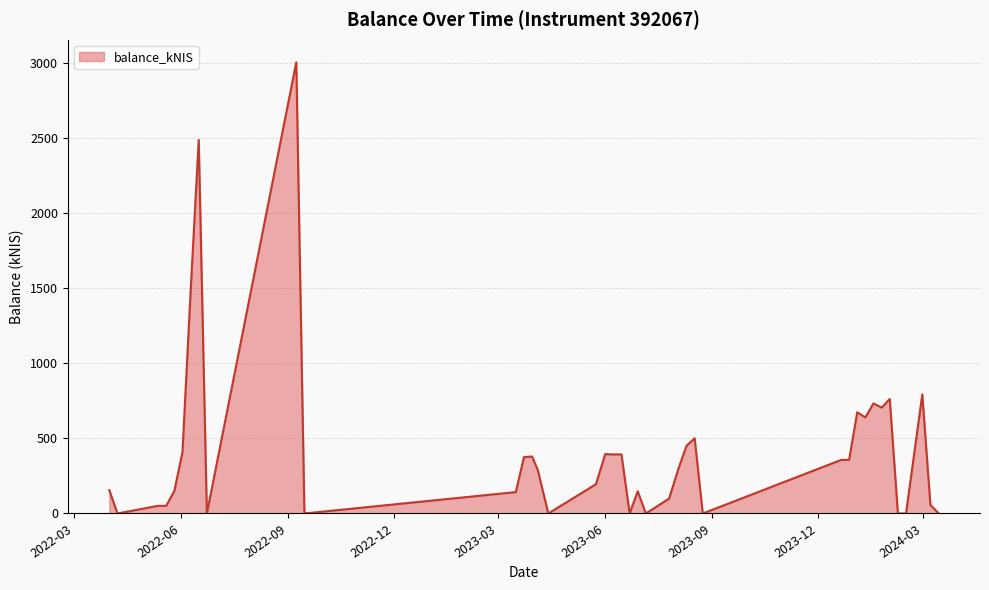

What is the greatest value displayed?

3001.5